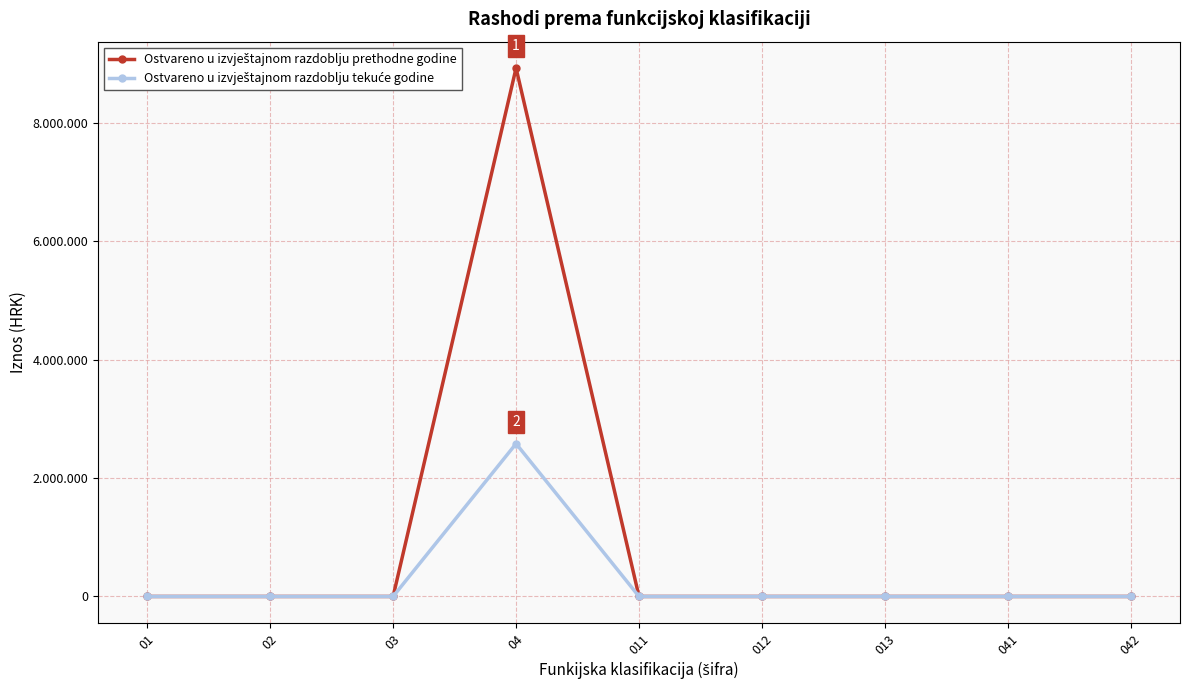

Is this an area chart (filled region under the line)?

No